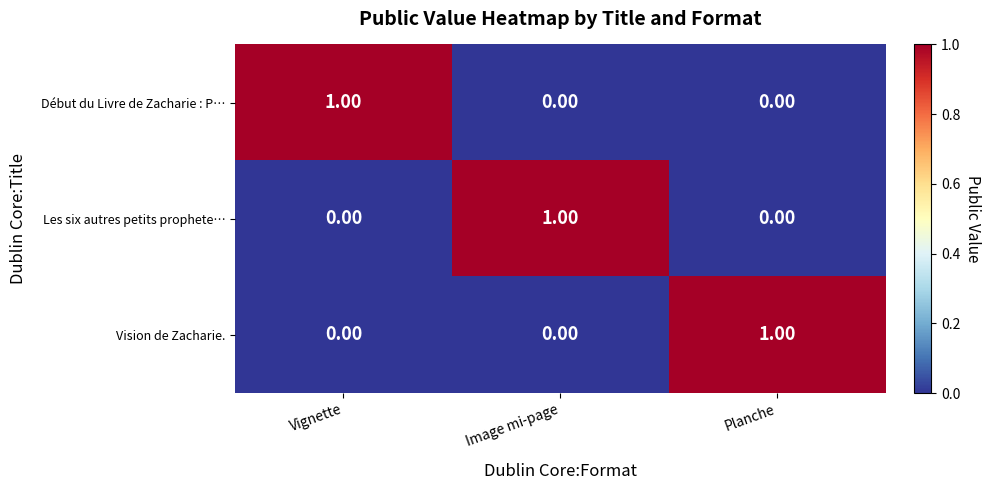

At which label does Vision de Zacharie. reach its peak?

Planche